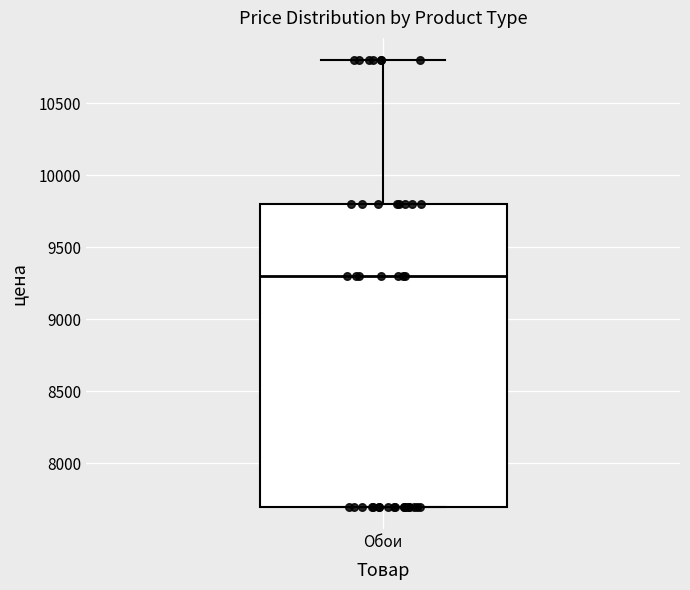

Read this box plot against the y-axis: the position of the median line, the range covered by the box, and the ends of both whiskers. The values are not printed on the chart, so give them approximately, as read against the axis.

median 9300, box 7700 to 9800, whiskers 7700 to 10800